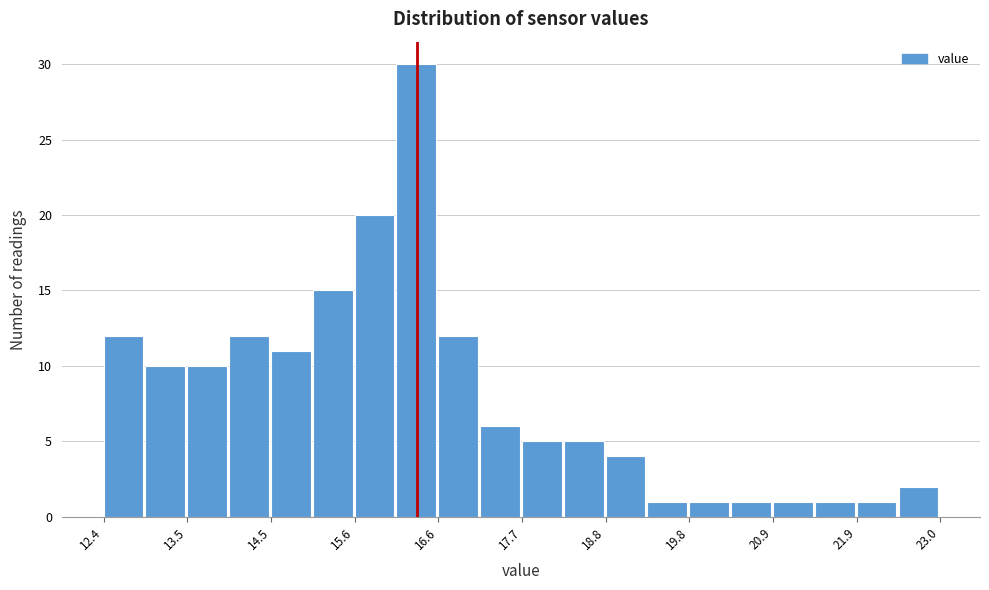

Read against the x-axis, roughly where is the centre of the tallest bar?

16.4